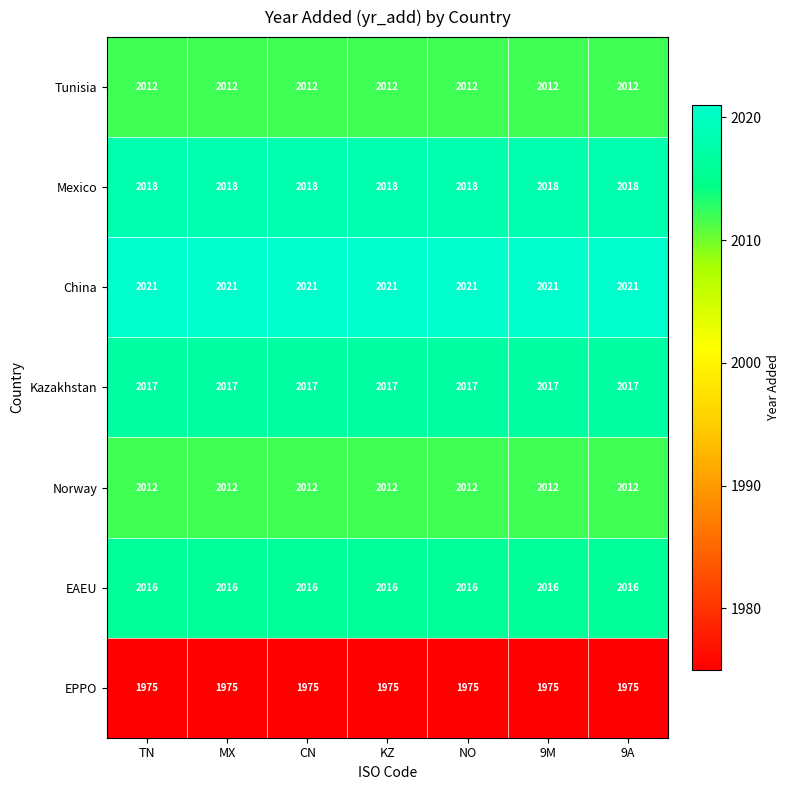

What is the total value across all series at 9M?

14071